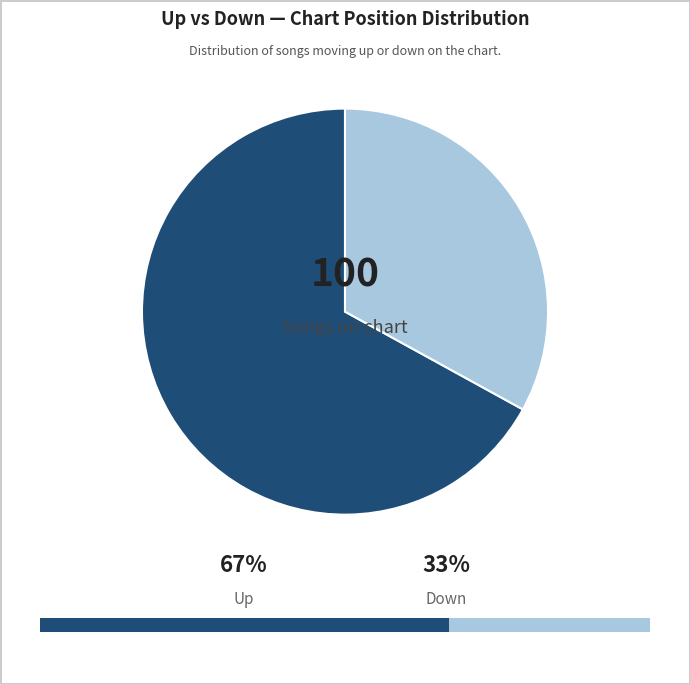

To the nearest percent, what portion does down represent?

33%